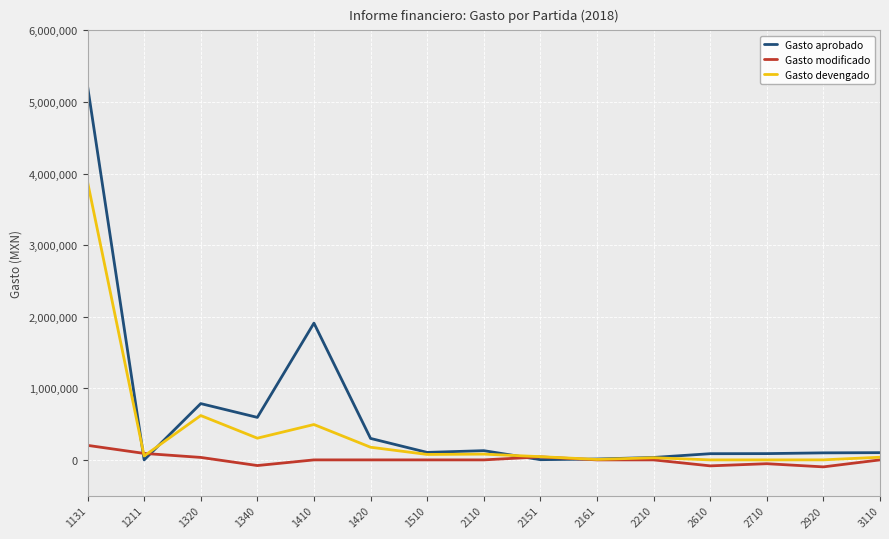

What is the spread (max minus min) of values at 3110?

101000.0